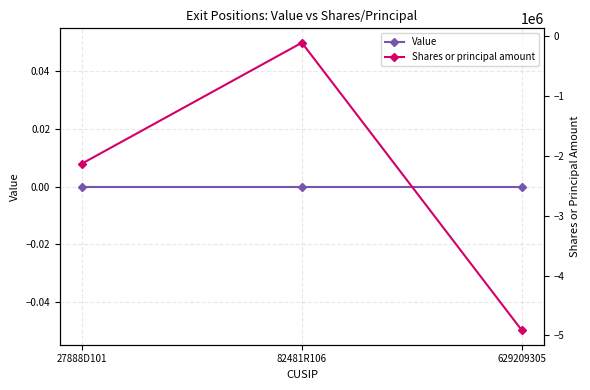

Which series changed the most between 82481R106 and 629209305?

Shares or principal amount